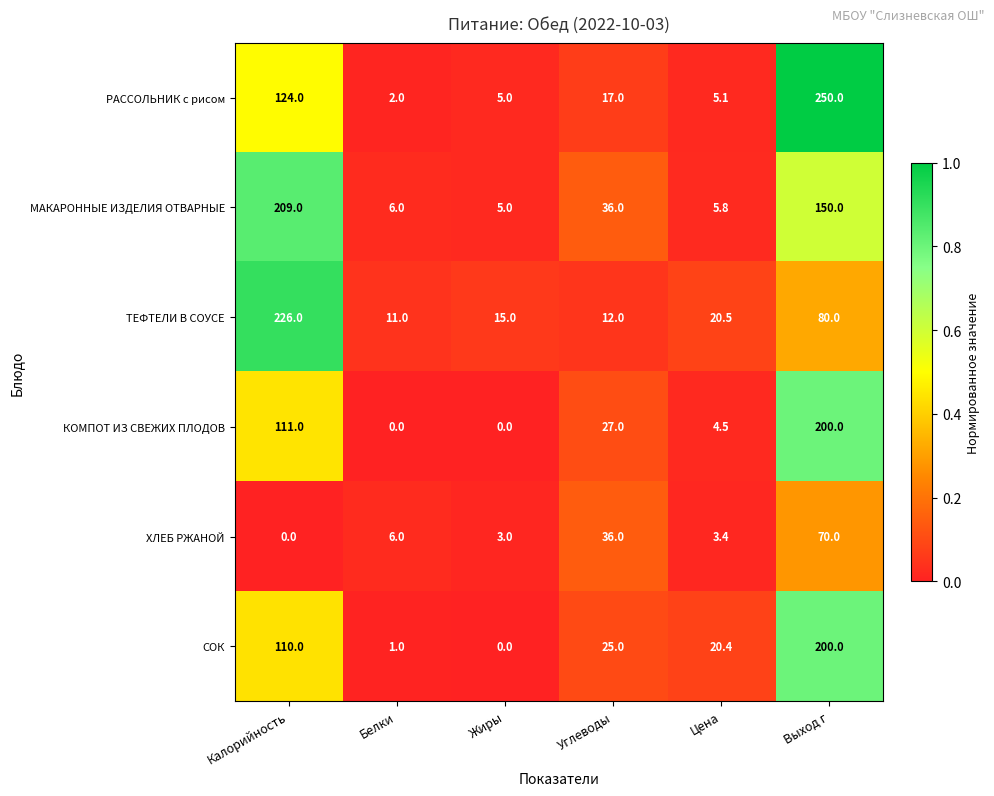

What is the average value of the ТЕФТЕЛИ В СОУСЕ series?

60.8